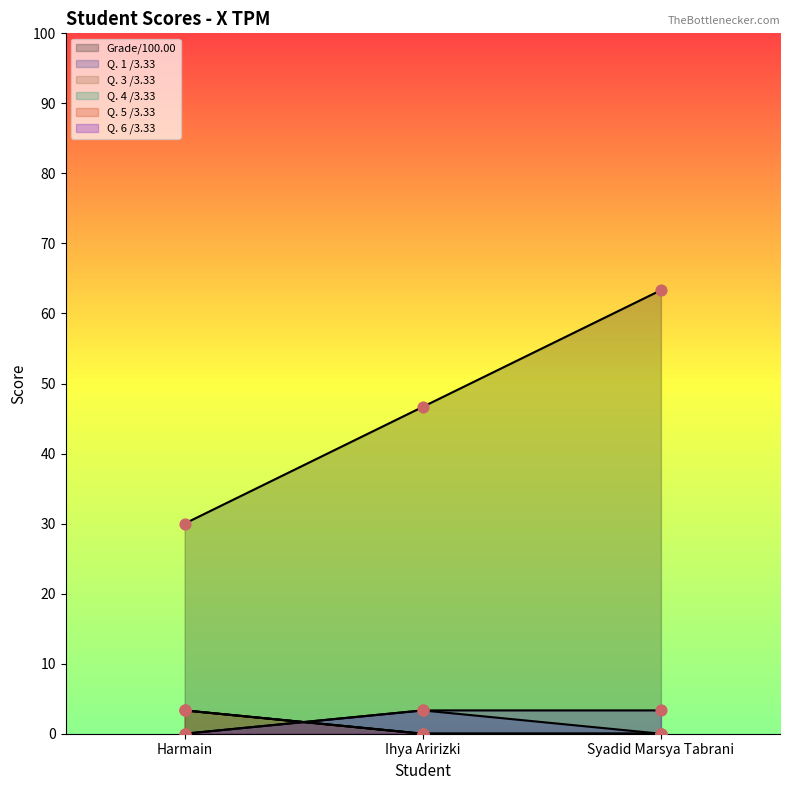

Is the value of Grade/100.00 at Ihya Aririzki greater than the value of Q. 5 /3.33 at Ihya Aririzki?

Yes